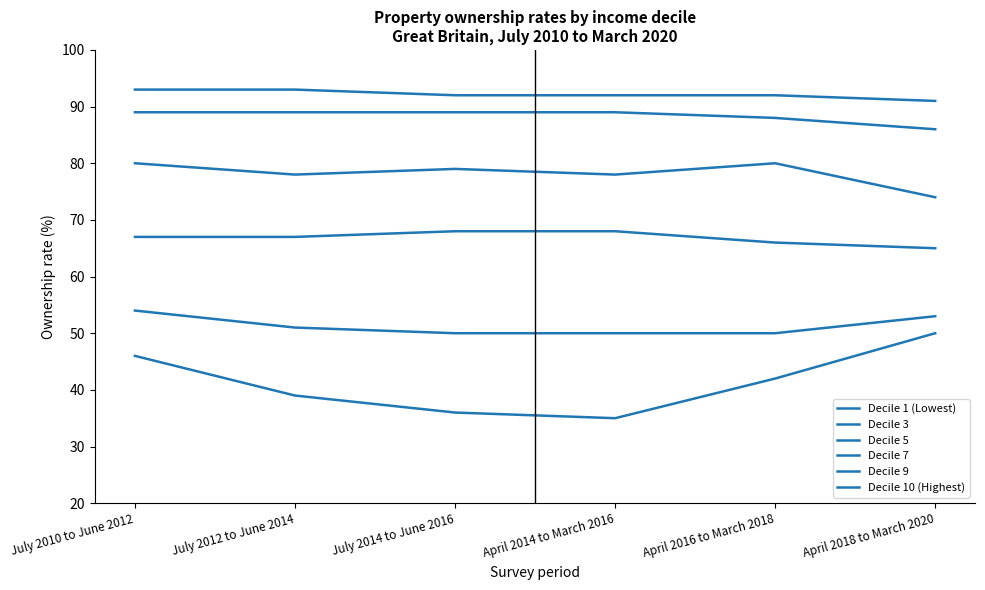

True or false: Decile 7 and Decile 9 cross at least once.

False